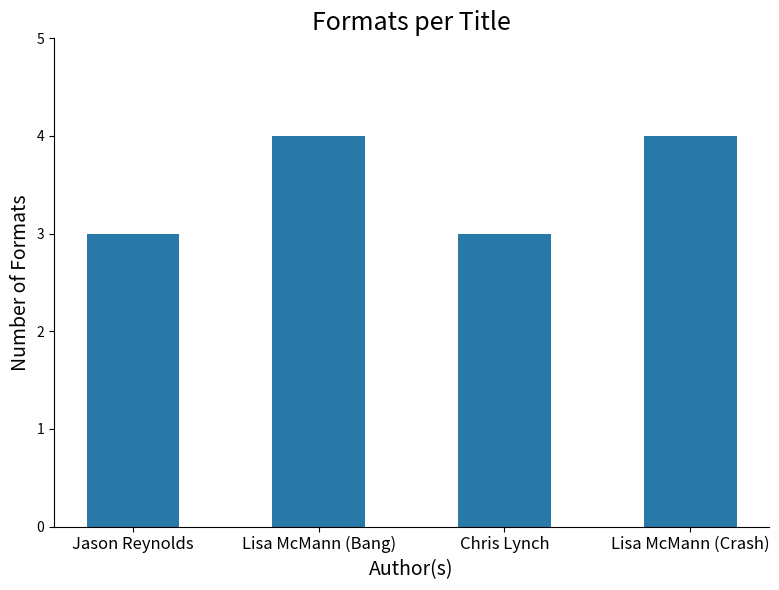

Reading left to right, extract all data points from this chart.

3	4	3	4